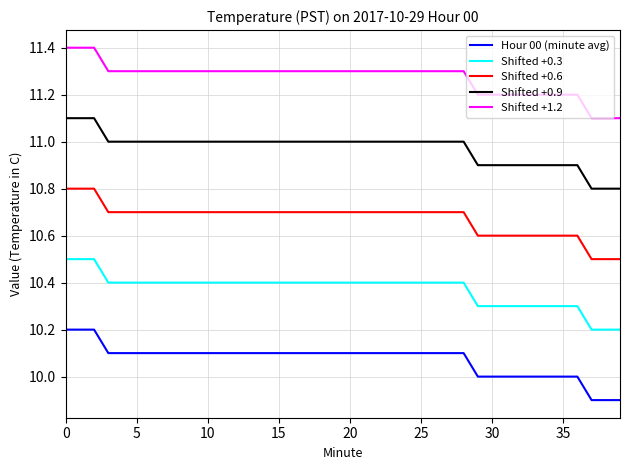

Rank the series by their maximum value, from lowest to highest.

Hour 00 (minute avg), Shifted +0.3, Shifted +0.6, Shifted +0.9, Shifted +1.2